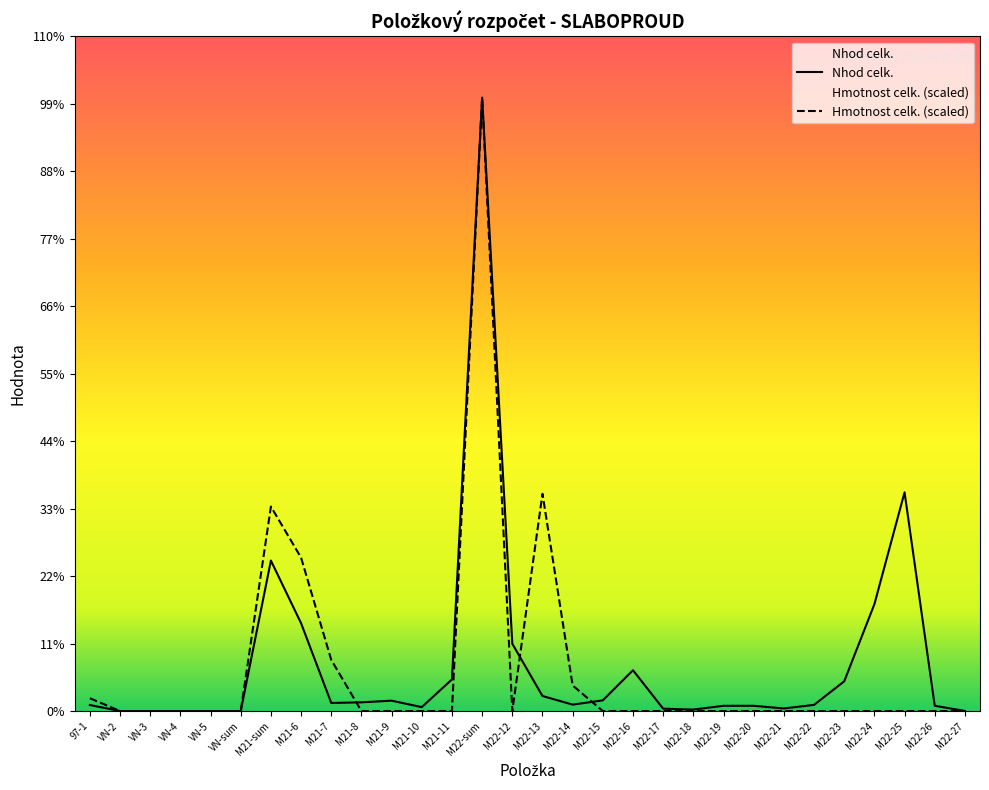

At which category does Nhod celk. reach its first local peak?

M21-sum